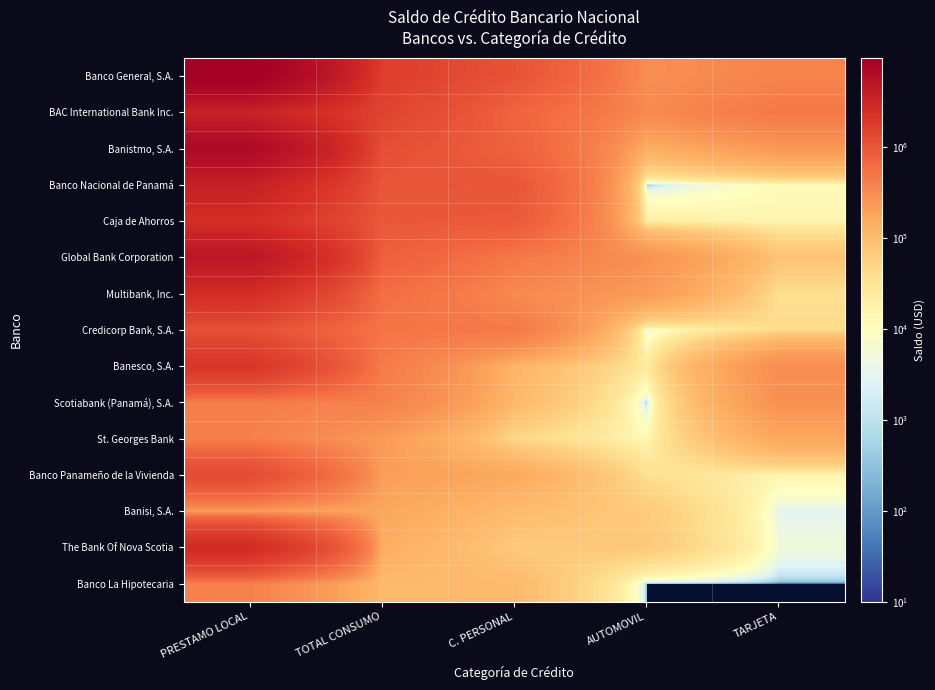

Reading right to left, extract all data points from this chart.

Banco General, S.A.: TARJETA=368923.9	AUTOMOVIL=294032.2	C. PERSONAL=1059418.7	TOTAL CONSUMO=1722374.7	PRESTAMO LOCAL=9549058.2
BAC International Bank Inc.: TARJETA=464007.5	AUTOMOVIL=319388.4	C. PERSONAL=725557.3	TOTAL CONSUMO=1508953.2	PRESTAMO LOCAL=3425854.4
Banistmo, S.A.: TARJETA=237080.4	AUTOMOVIL=143043.3	C. PERSONAL=780202.2	TOTAL CONSUMO=1160325.9	PRESTAMO LOCAL=6978475.2
Banco Nacional de Panamá: TARJETA=11509.5	AUTOMOVIL=0.0	C. PERSONAL=995601.9	TOTAL CONSUMO=1007111.5	PRESTAMO LOCAL=3695711.6
Caja de Ahorros: TARJETA=14688.2	AUTOMOVIL=19510.5	C. PERSONAL=923292.3	TOTAL CONSUMO=957491.1	PRESTAMO LOCAL=2503792.8
Global Bank Corporation: TARJETA=84542.6	AUTOMOVIL=270225.3	C. PERSONAL=467253.6	TOTAL CONSUMO=822021.6	PRESTAMO LOCAL=4846040.1
Multibank, Inc.: TARJETA=37613.4	AUTOMOVIL=229749.1	C. PERSONAL=325914.9	TOTAL CONSUMO=593277.4	PRESTAMO LOCAL=2554431.0
Credicorp Bank, S.A.: TARJETA=43797.5	AUTOMOVIL=3705.2	C. PERSONAL=458665.3	TOTAL CONSUMO=506168.0	PRESTAMO LOCAL=1124393.7
Banesco, S.A.: TARJETA=298197.8	AUTOMOVIL=22938.4	C. PERSONAL=122840.2	TOTAL CONSUMO=443976.4	PRESTAMO LOCAL=2133615.1
Scotiabank (Panamá), S.A.: TARJETA=276074.5	AUTOMOVIL=0.0	C. PERSONAL=113116.5	TOTAL CONSUMO=389191.0	PRESTAMO LOCAL=417924.7
St. Georges Bank: TARJETA=169880.5	AUTOMOVIL=12261.3	C. PERSONAL=46427.8	TOTAL CONSUMO=228569.6	PRESTAMO LOCAL=400218.3
Banco Panameño de la Vivienda: TARJETA=14477.3	AUTOMOVIL=37944.7	C. PERSONAL=163441.5	TOTAL CONSUMO=215863.5	PRESTAMO LOCAL=1279913.8
Banisi, S.A.: TARJETA=2858.0	AUTOMOVIL=68941.2	C. PERSONAL=103531.0	TOTAL CONSUMO=175330.2	PRESTAMO LOCAL=212267.3
The Bank Of Nova Scotia: TARJETA=5090.2	AUTOMOVIL=71976.1	C. PERSONAL=70437.8	TOTAL CONSUMO=147504.0	PRESTAMO LOCAL=2757440.0
Banco La Hipotecaria: TARJETA=0.0	AUTOMOVIL=0.0	C. PERSONAL=107821.3	TOTAL CONSUMO=107821.3	PRESTAMO LOCAL=386776.3